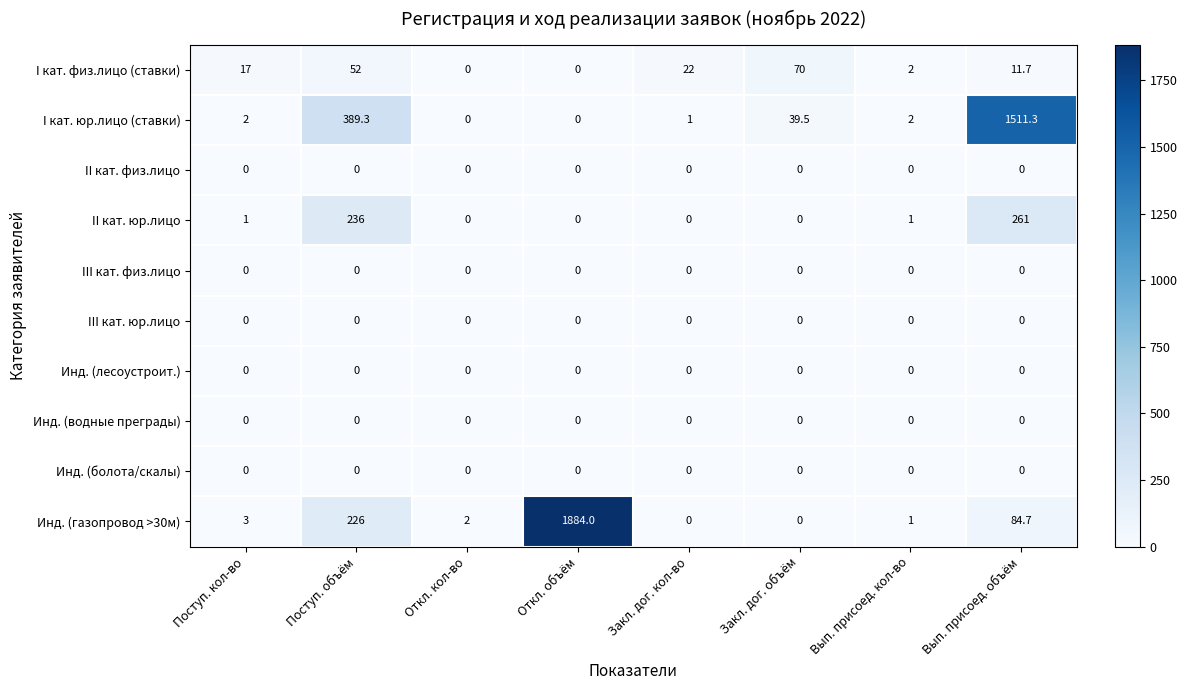

What is the approximate value of Инд. (газопровод >30м) at Откл. кол-во?

2.0